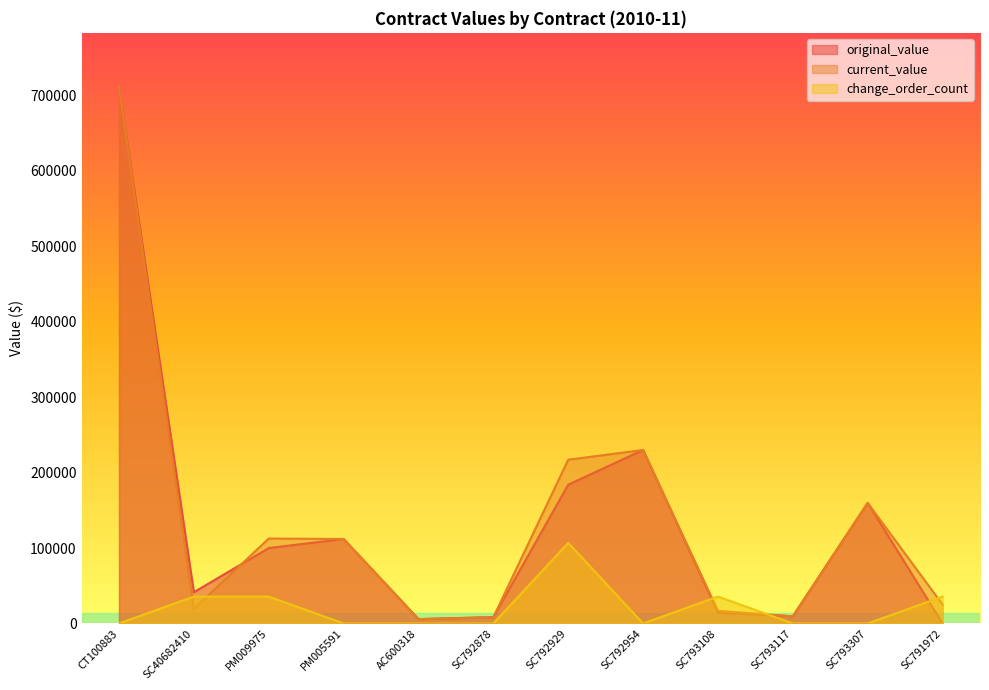

At which category is the sum across all series the highest?

CT100883